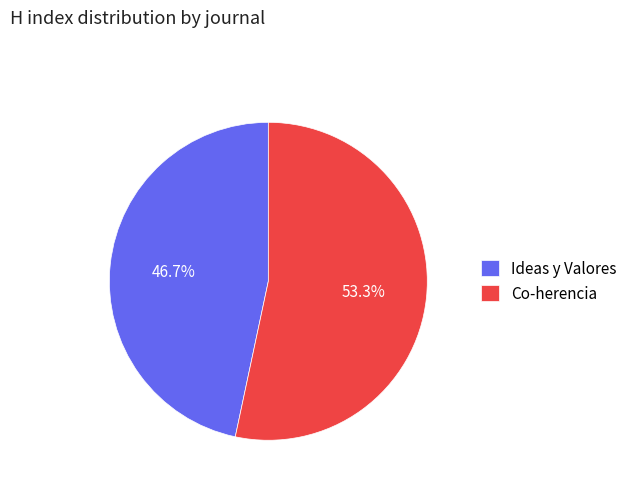

To the nearest percent, what percentage of the pie is Ideas y Valores?

47%